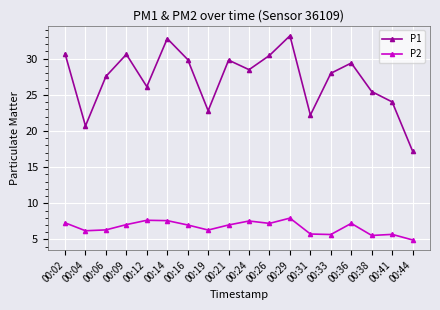

Which series changed the most between 00:06 and 00:41?

P1